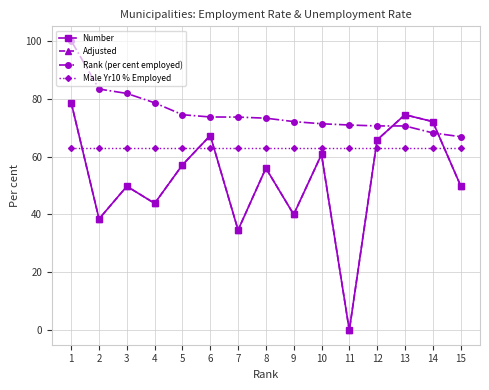

Where is the first local minimum for Adjusted?

2